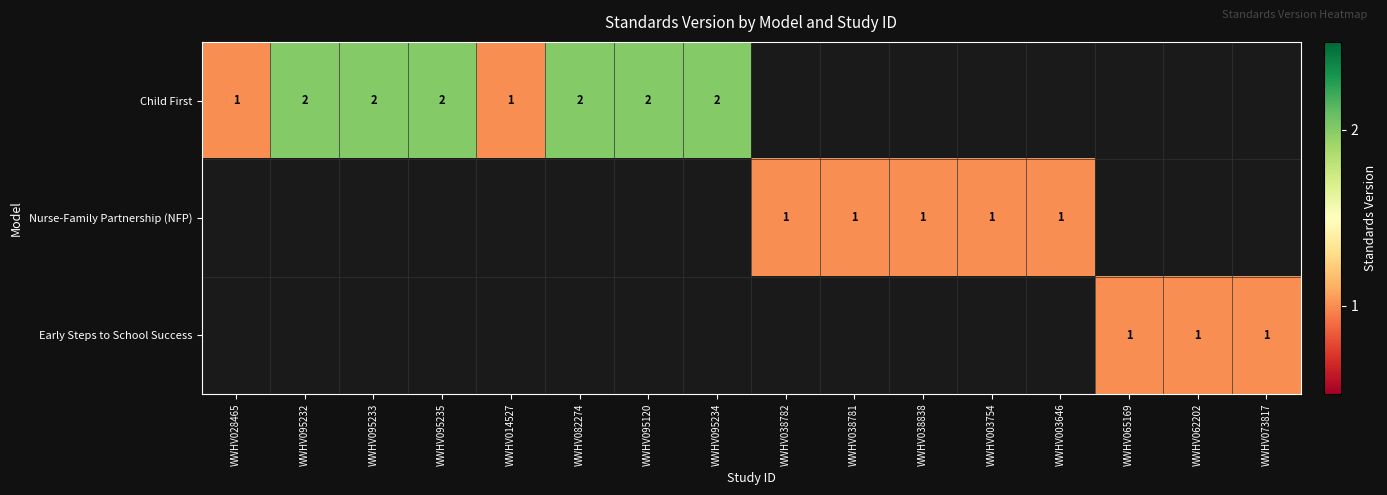

The Nurse-Family Partnership (NFP) series shows 1 at WWHV003754. True or false?

True